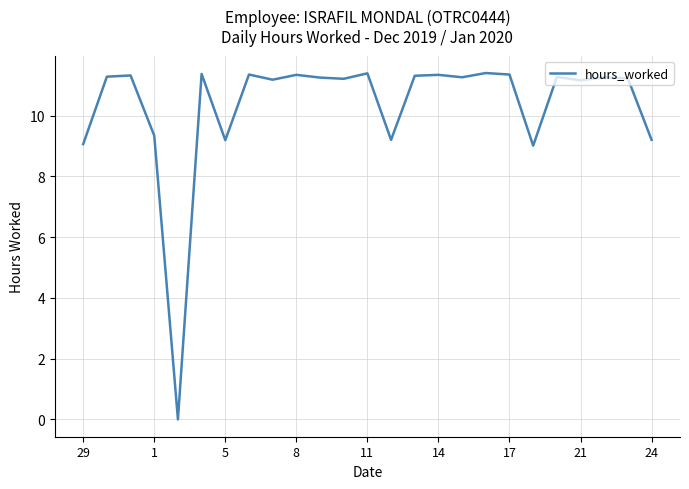

Does the chart have visible grid lines?

Yes